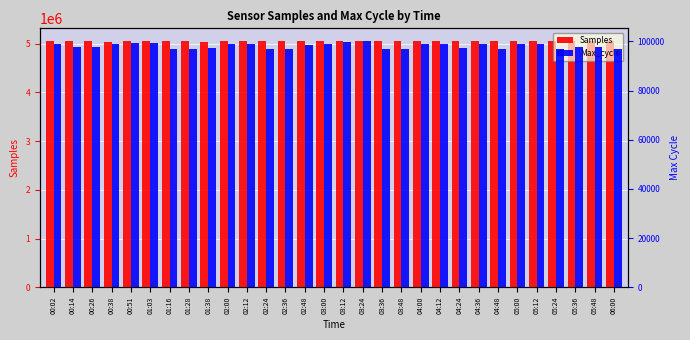

List the series in order of their peak value, lowest first.

Max_cycle, Samples